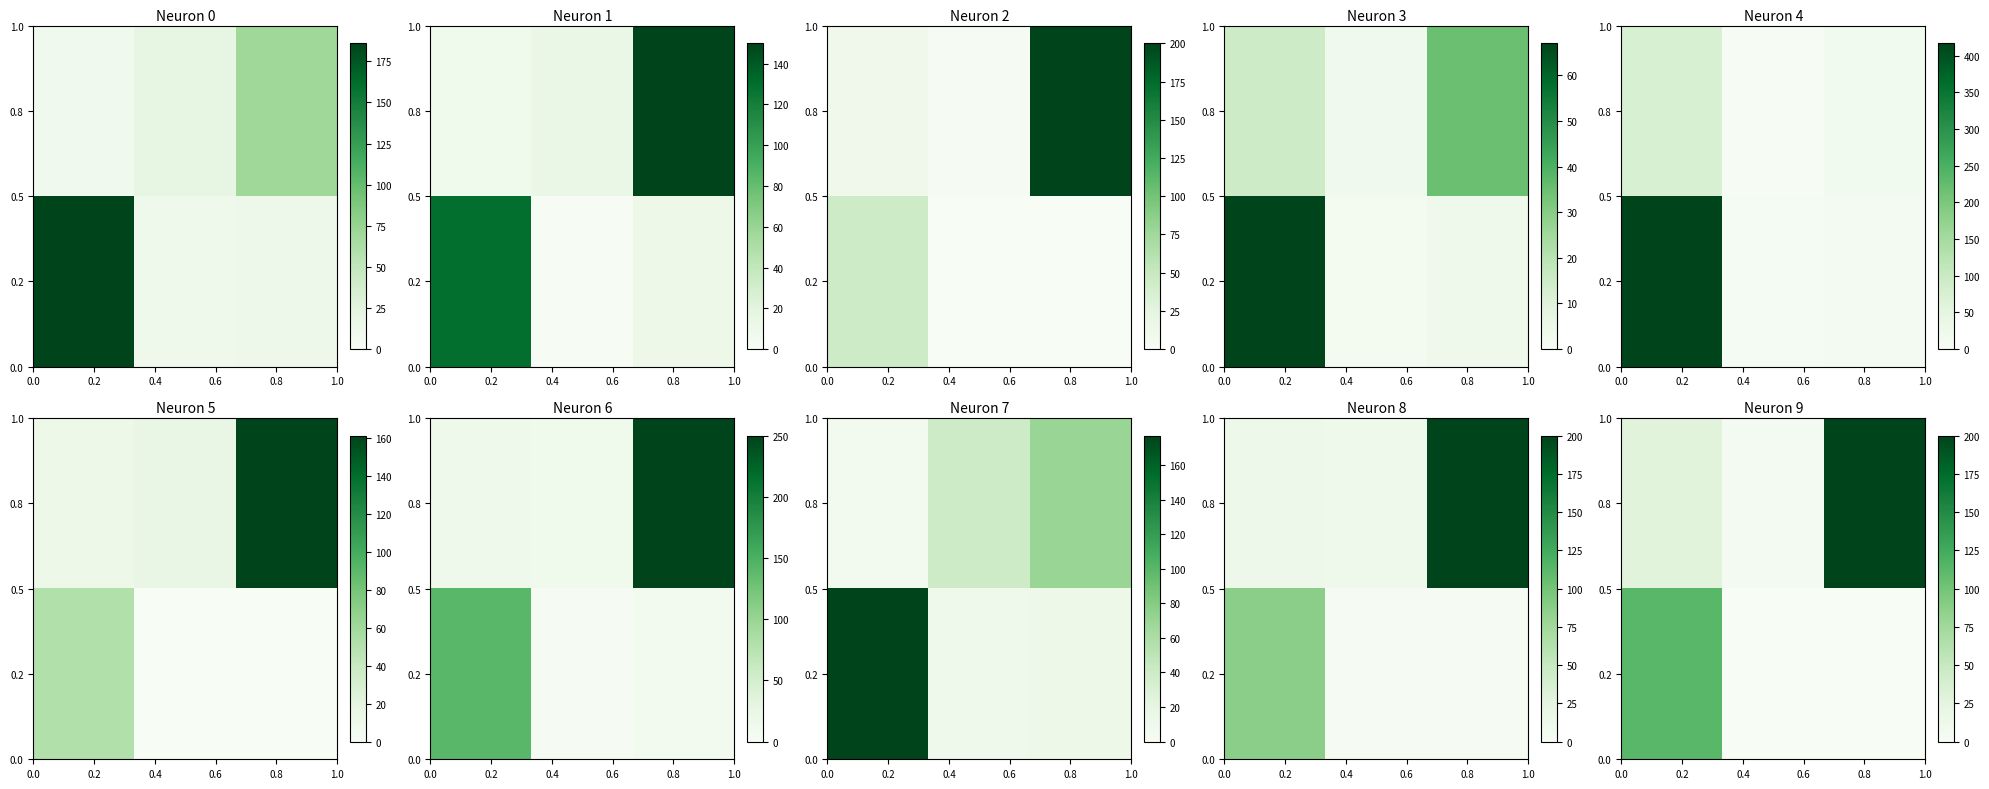

What is the average value of the 0.8 series?

78